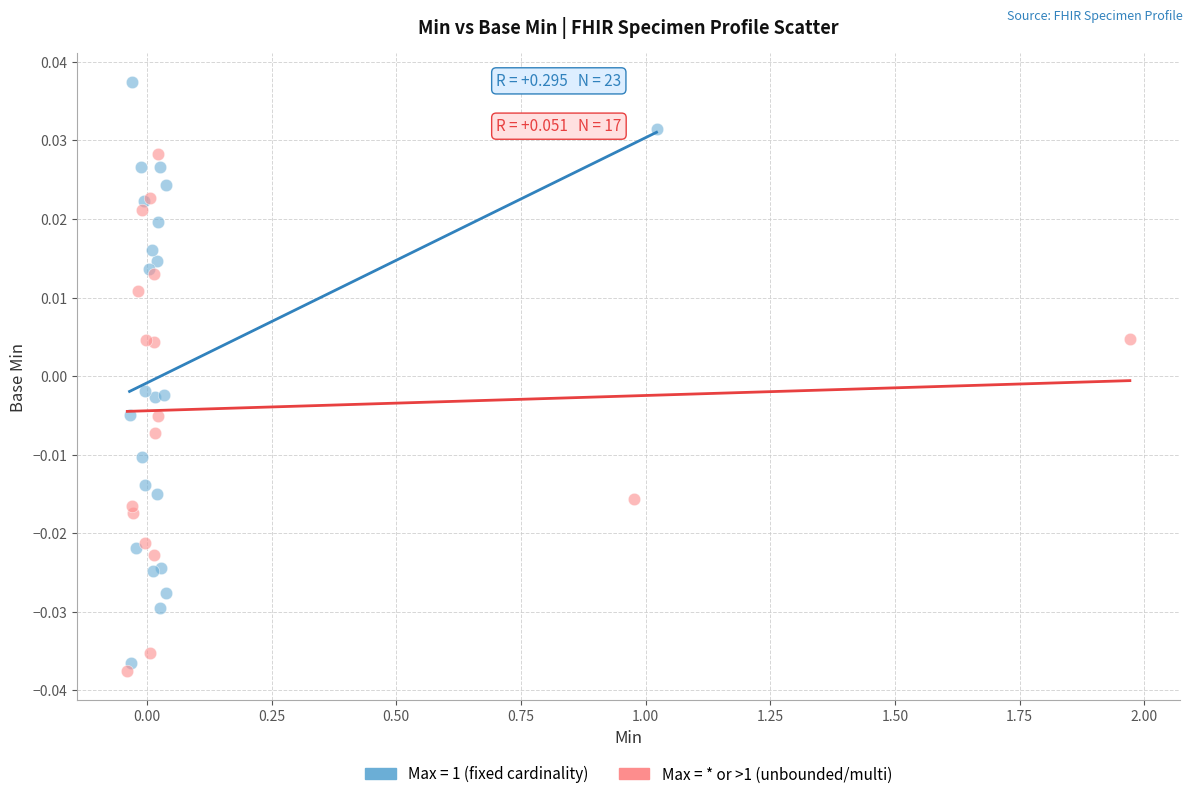

Which series contains the highest Y value?

Max = 1 (fixed cardinality)